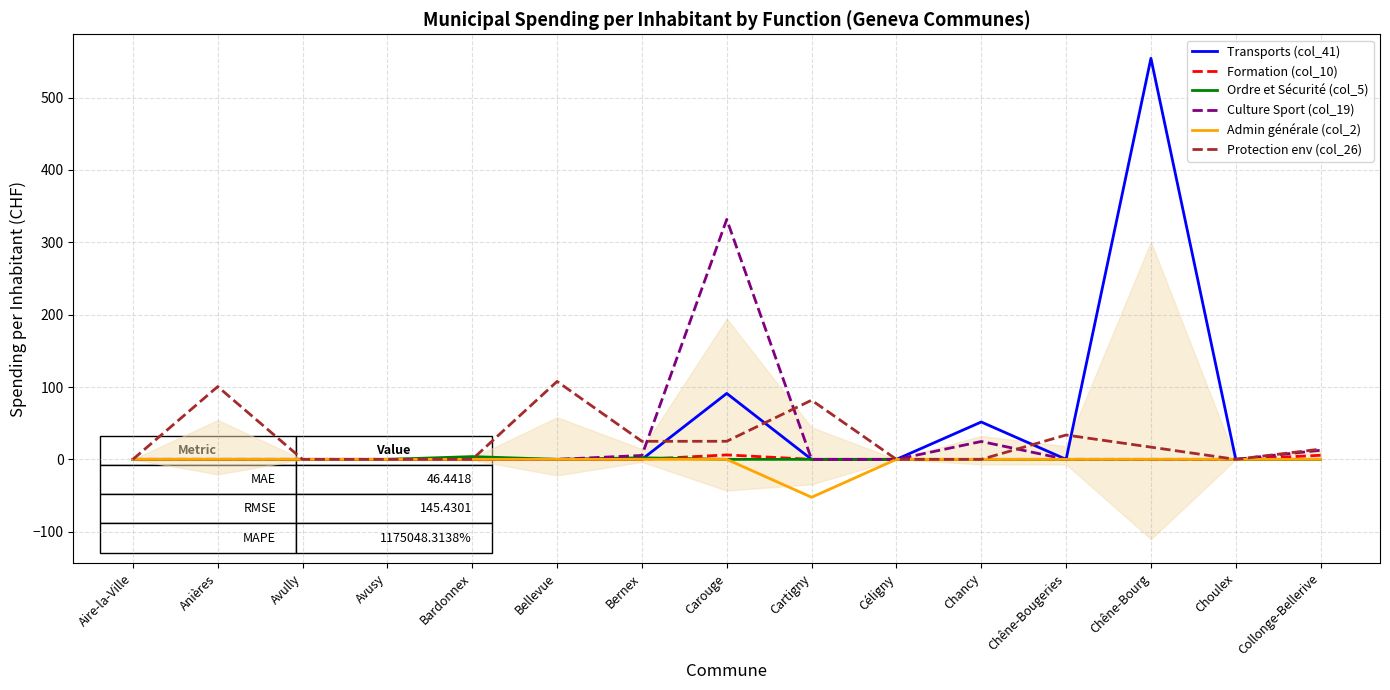

What is the sum of all Ordre et Sécurité (col_5) values?

6.0